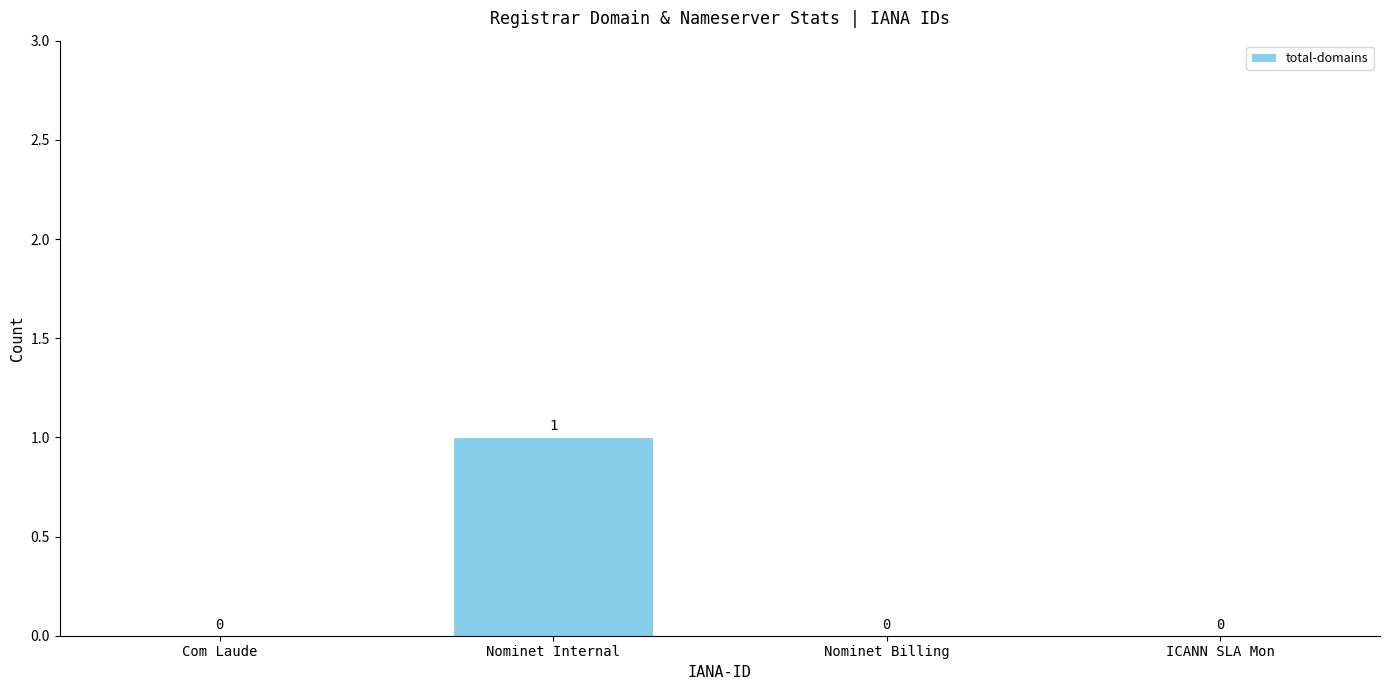

Reading left to right, transcribe all the data shown in this chart.

0	1	0	0